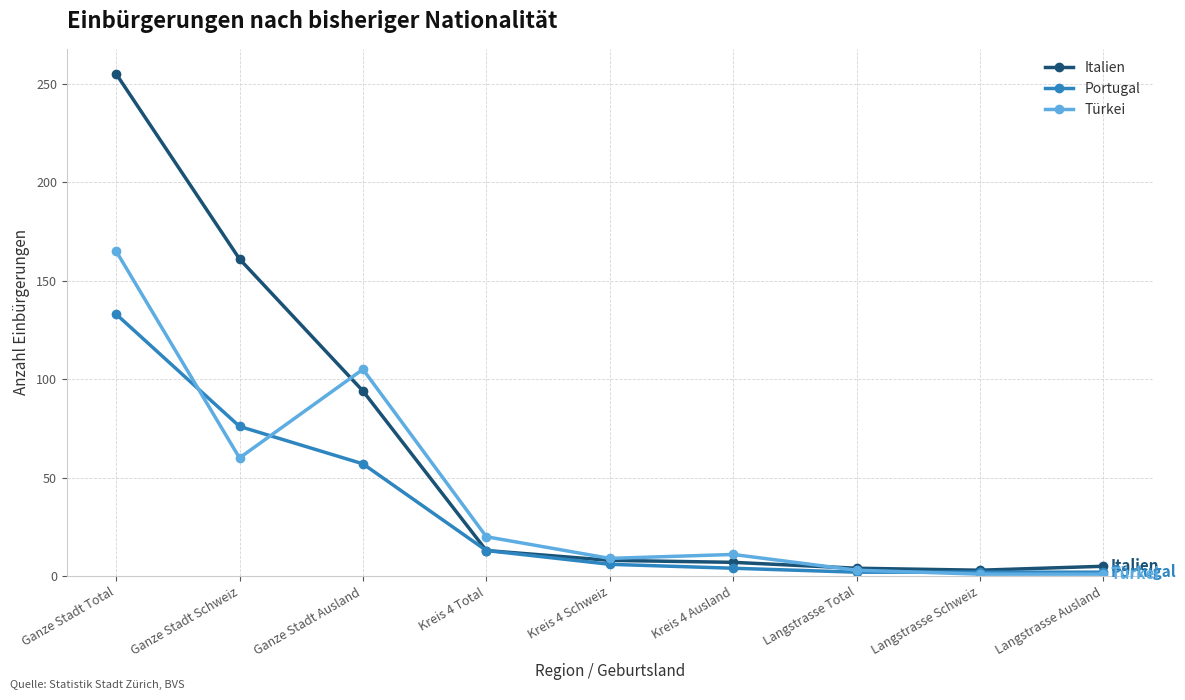

Which series has the widest spread of values?

Italien